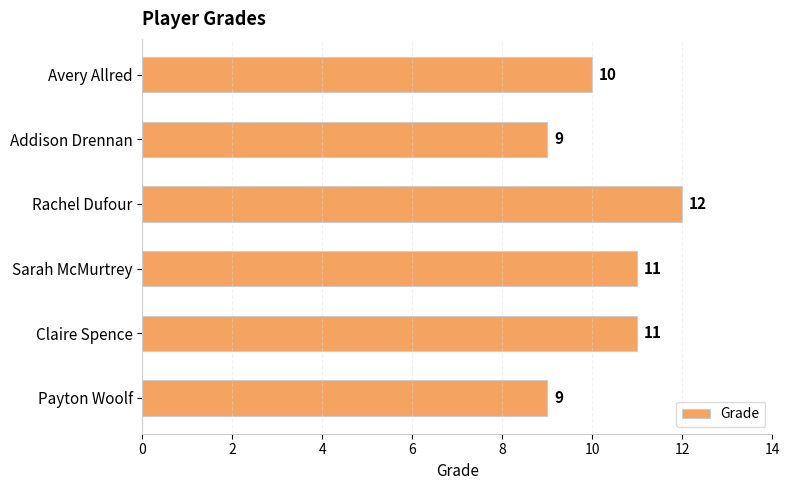

The value at Payton Woolf is 13. True or false?

False